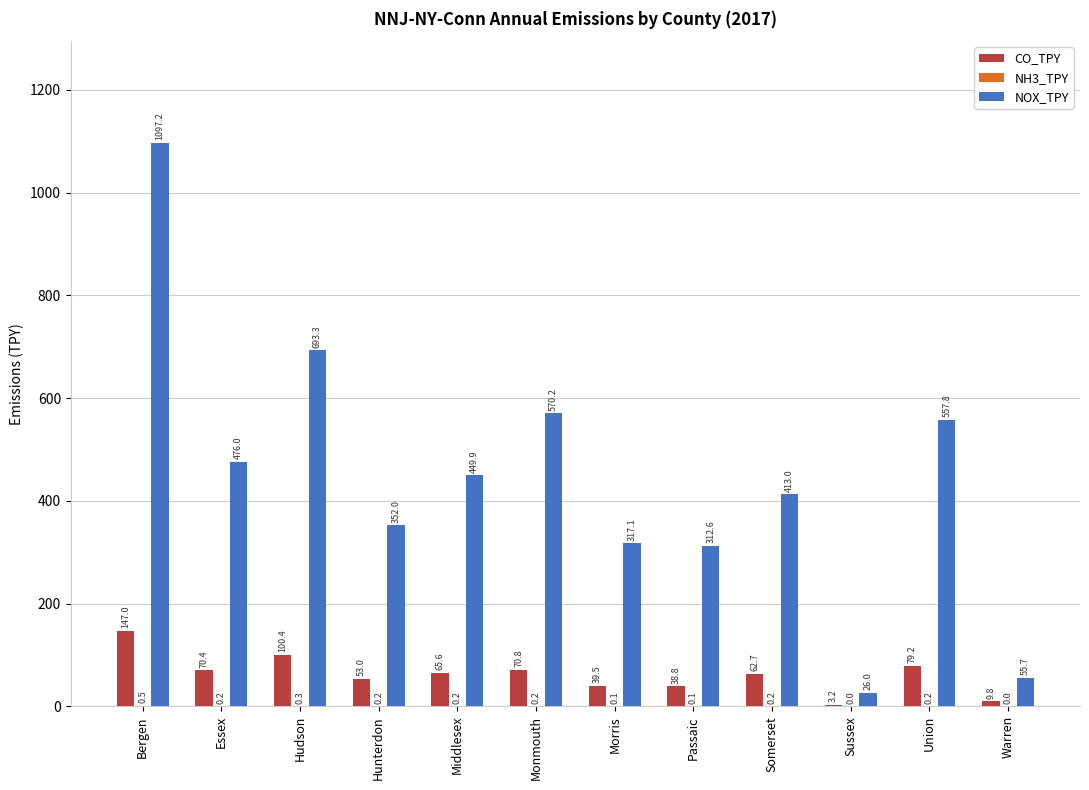

Which series has the largest range (max minus min)?

NOX_TPY